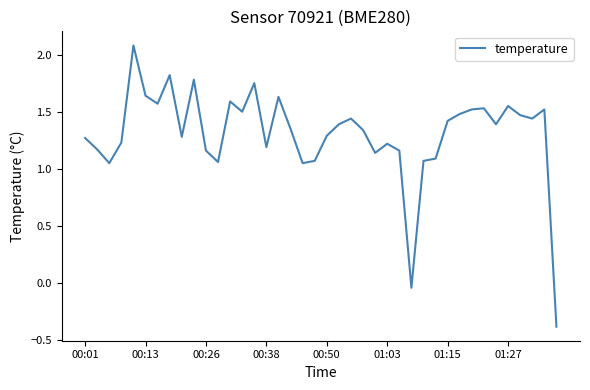

What is the difference between the maximum and second lowest values?

2.1